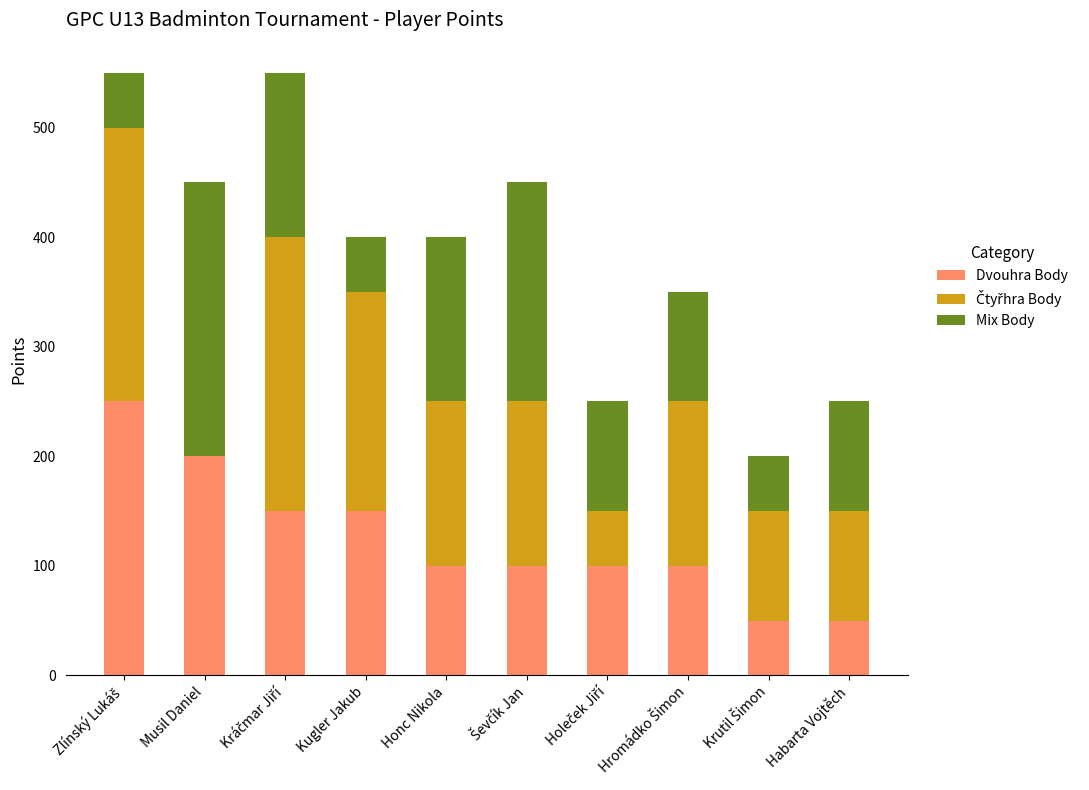

The value of Dvouhra Body at Musil Daniel is 200. True or false?

True